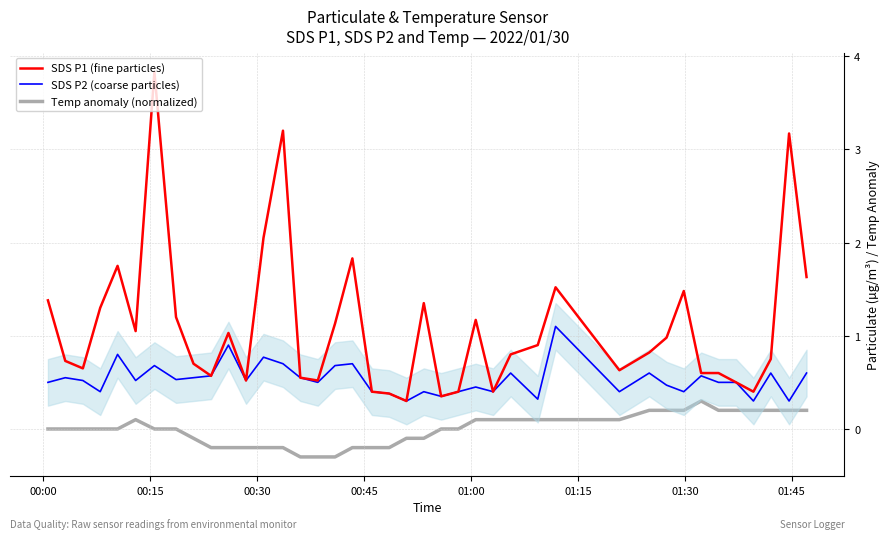

True or false: Temp anomaly (normalized) and SDS P1 (fine particles) intersect in this chart.

False